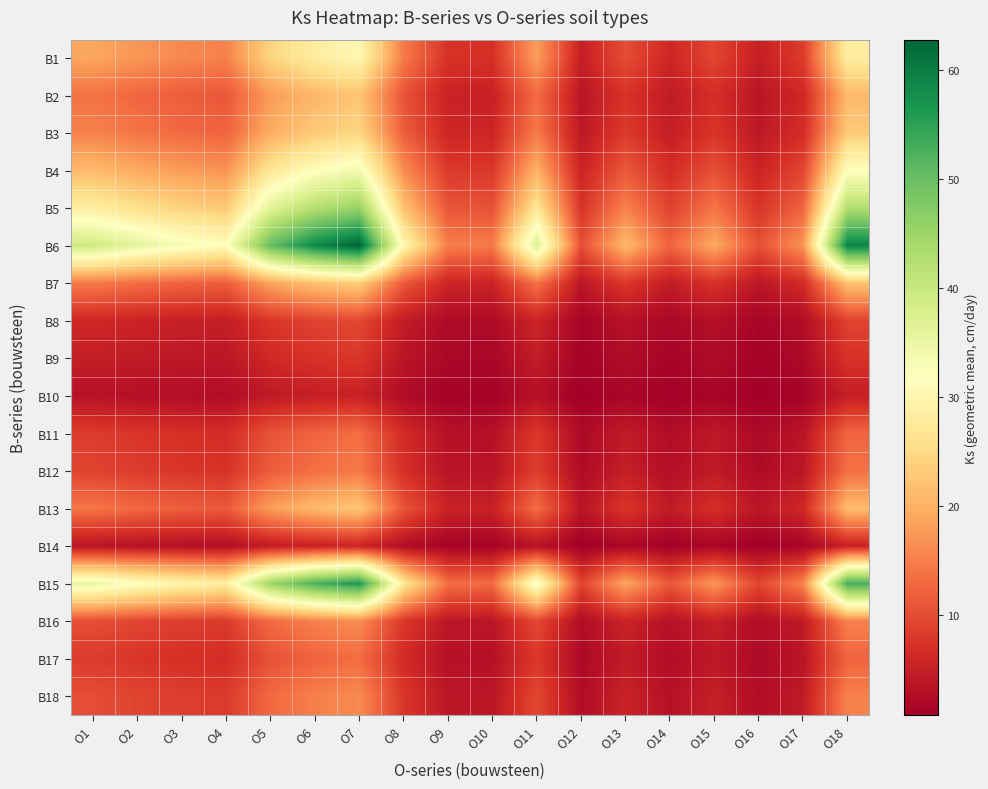

Reading right to left, extract all data points from this chart.

B1: O18=28.4	O17=8.3	O16=5.0	O15=9.3	O14=5.9	O13=10.1	O12=4.9	O11=18.0	O10=7.0	O9=7.2	O8=14.6	O7=30.3	O6=28.2	O5=24.2	O4=15.2	O3=16.0	O2=17.2	O1=18.9
B2: O18=20.8	O17=6.1	O16=3.7	O15=6.8	O14=4.3	O13=7.4	O12=3.6	O11=13.1	O10=5.2	O9=5.3	O8=10.7	O7=22.1	O6=20.6	O5=17.7	O4=11.1	O3=11.7	O2=12.6	O1=13.8
B3: O18=23.0	O17=6.7	O16=4.1	O15=7.6	O14=4.8	O13=8.2	O12=4.0	O11=14.6	O10=5.7	O9=5.9	O8=11.8	O7=24.6	O6=22.9	O5=19.6	O4=12.3	O3=12.9	O2=14.0	O1=15.3
B4: O18=31.7	O17=9.3	O16=5.6	O15=10.4	O14=6.6	O13=11.3	O12=5.5	O11=20.1	O10=7.9	O9=8.1	O8=16.3	O7=33.8	O6=31.5	O5=27.0	O4=17.0	O3=17.8	O2=19.2	O1=21.1
B5: O18=42.7	O17=12.5	O16=7.5	O15=14.0	O14=8.9	O13=15.2	O12=7.3	O11=27.0	O10=10.6	O9=10.9	O8=21.9	O7=45.5	O6=42.4	O5=36.4	O4=22.8	O3=24.0	O2=25.9	O1=28.4
B6: O18=58.9	O17=17.2	O16=10.4	O15=19.3	O14=12.3	O13=21.0	O12=10.1	O11=37.3	O10=14.6	O9=15.0	O8=30.2	O7=62.7	O6=58.4	O5=50.2	O4=31.5	O3=33.1	O2=35.7	O1=39.1
B7: O18=22.0	O17=6.4	O16=3.9	O15=7.2	O14=4.6	O13=7.8	O12=3.8	O11=13.9	O10=5.5	O9=5.6	O8=11.3	O7=23.5	O6=21.8	O5=18.8	O4=11.8	O3=12.4	O2=13.4	O1=14.6
B8: O18=9.0	O17=2.6	O16=1.6	O15=3.0	O14=1.9	O13=3.2	O12=1.6	O11=5.7	O10=2.2	O9=2.3	O8=4.6	O7=9.6	O6=8.9	O5=7.7	O4=4.8	O3=5.1	O2=5.5	O1=6.0
B9: O18=7.3	O17=2.1	O16=1.3	O15=2.4	O14=1.5	O13=2.6	O12=1.3	O11=4.6	O10=1.8	O9=1.9	O8=3.7	O7=7.8	O6=7.2	O5=6.2	O4=3.9	O3=4.1	O2=4.4	O1=4.8
B10: O18=4.9	O17=1.4	O16=0.9	O15=1.6	O14=1.0	O13=1.7	O12=0.8	O11=3.1	O10=1.2	O9=1.2	O8=2.5	O7=5.2	O6=4.9	O5=4.2	O4=2.6	O3=2.8	O2=3.0	O1=3.3
B11: O18=12.5	O17=3.6	O16=2.2	O15=4.1	O14=2.6	O13=4.4	O12=2.1	O11=7.9	O10=3.1	O9=3.2	O8=6.4	O7=13.3	O6=12.4	O5=10.6	O4=6.7	O3=7.0	O2=7.6	O1=8.3
B12: O18=13.6	O17=4.0	O16=2.4	O15=4.5	O14=2.8	O13=4.8	O12=2.3	O11=8.6	O10=3.4	O9=3.5	O8=7.0	O7=14.5	O6=13.5	O5=11.6	O4=7.3	O3=7.6	O2=8.3	O1=9.0
B13: O18=21.1	O17=6.2	O16=3.7	O15=6.9	O14=4.4	O13=7.5	O12=3.6	O11=13.4	O10=5.2	O9=5.4	O8=10.9	O7=22.5	O6=21.0	O5=18.0	O4=11.3	O3=11.9	O2=12.8	O1=14.1
B14: O18=5.2	O17=1.5	O16=0.9	O15=1.7	O14=1.1	O13=1.9	O12=0.9	O11=3.3	O10=1.3	O9=1.3	O8=2.7	O7=5.6	O6=5.2	O5=4.5	O4=2.8	O3=2.9	O2=3.2	O1=3.5
B15: O18=52.9	O17=15.4	O16=9.3	O15=17.3	O14=11.1	O13=18.8	O12=9.1	O11=33.5	O10=13.1	O9=13.5	O8=27.2	O7=56.4	O6=52.5	O5=45.1	O4=28.3	O3=29.7	O2=32.1	O1=35.2
B16: O18=15.3	O17=4.5	O16=2.7	O15=5.0	O14=3.2	O13=5.4	O12=2.6	O11=9.7	O10=3.8	O9=3.9	O8=7.9	O7=16.3	O6=15.2	O5=13.0	O4=8.2	O3=8.6	O2=9.3	O1=10.2
B17: O18=12.4	O17=3.6	O16=2.2	O15=4.1	O14=2.6	O13=4.4	O12=2.1	O11=7.8	O10=3.1	O9=3.2	O8=6.4	O7=13.2	O6=12.3	O5=10.6	O4=6.6	O3=7.0	O2=7.5	O1=8.2
B18: O18=15.2	O17=4.4	O16=2.7	O15=5.0	O14=3.2	O13=5.4	O12=2.6	O11=9.6	O10=3.8	O9=3.9	O8=7.8	O7=16.1	O6=15.0	O5=12.9	O4=8.1	O3=8.5	O2=9.2	O1=10.1